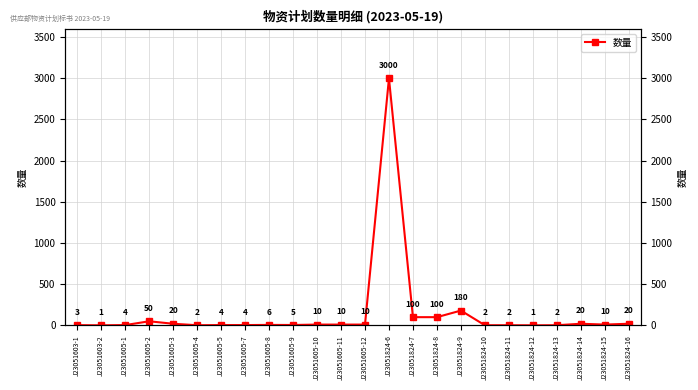

Rank the categories by value from lowest to highest.

J23051603-2, J23051824-12, J23051605-4, J23051824-10, J23051824-11, J23051824-13, J23051603-1, J23051605-1, J23051605-5, J23051605-7, J23051605-9, J23051605-8, J23051605-10, J23051605-11, J23051605-12, J23051824-15, J23051605-3, J23051824-14, J23051824-16, J23051605-2, J23051824-7, J23051824-8, J23051824-9, J23051824-6